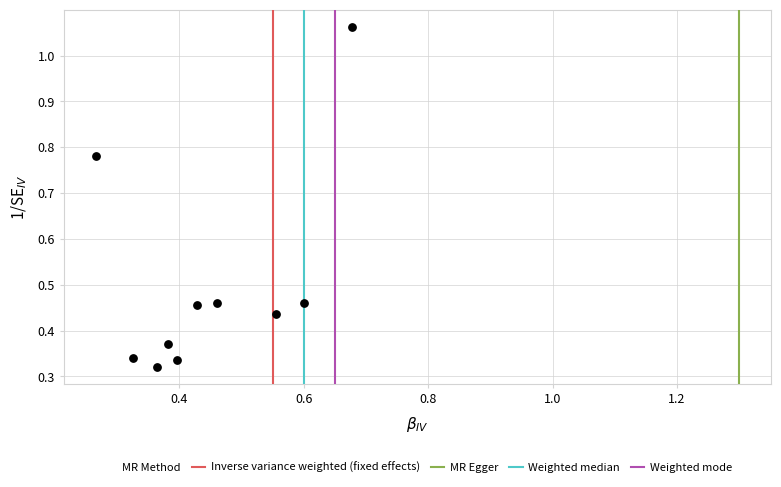

What is the range of Y values (max minus min)?

0.7